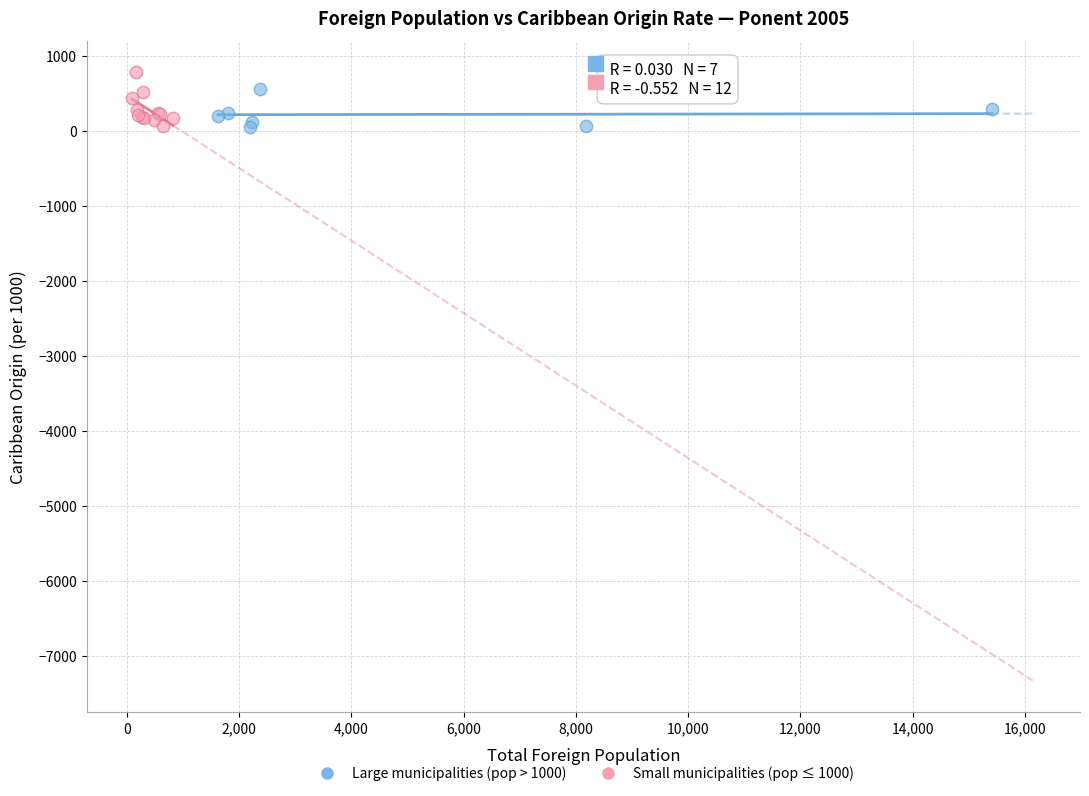

What are all the series names shown in the legend?

Large municipalities (pop > 1000), Small municipalities (pop ≤ 1000)